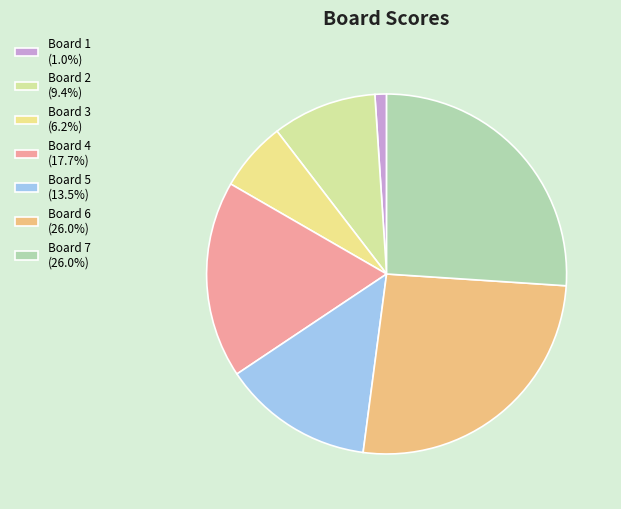

Which slice is the largest?

Board 6